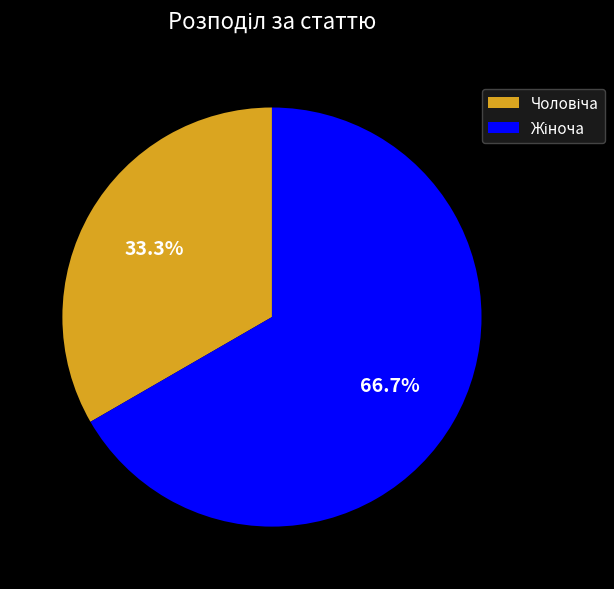

Does any single category account for the majority?

Yes